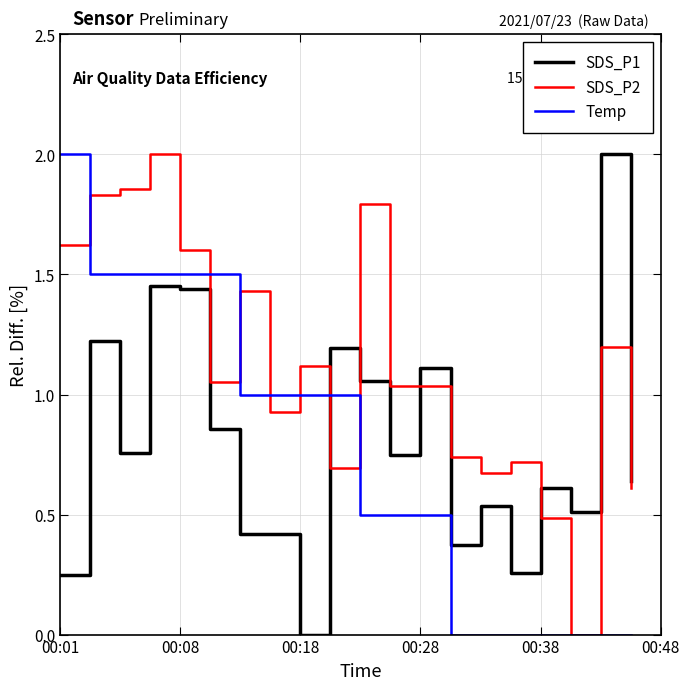

True or false: SDS_P1 and Temp cross at least once.

True